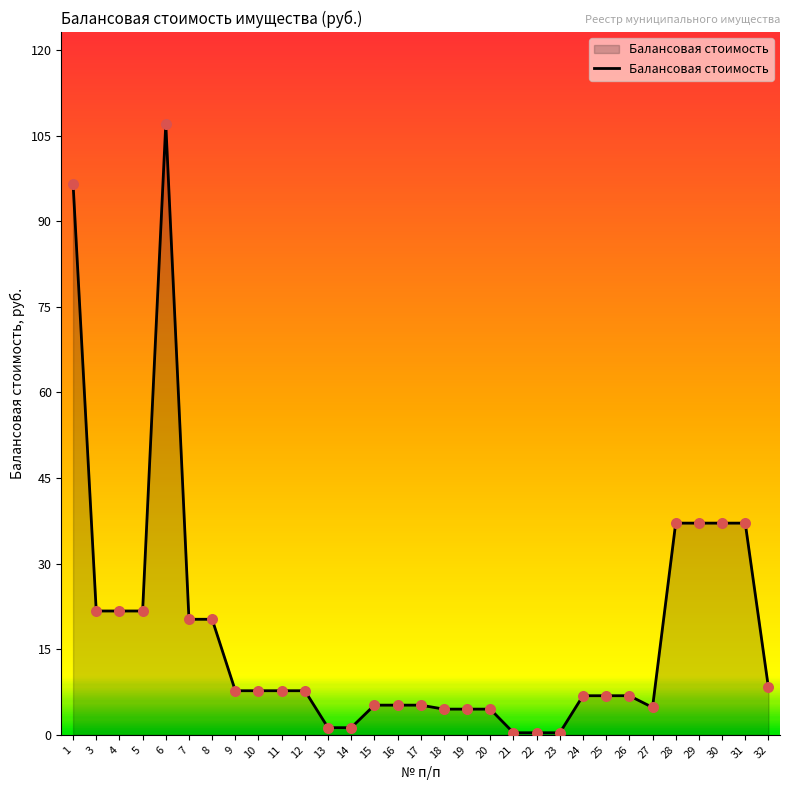

Between 14 and 32, which is larger?

32